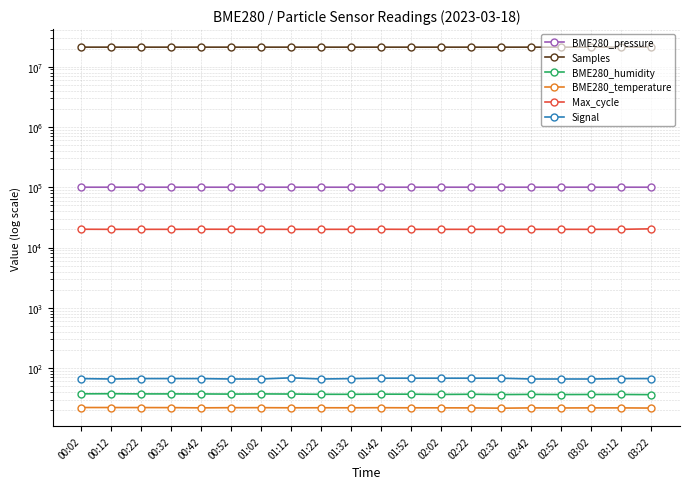

True or false: Signal has more than 2 interior local peaks.

False